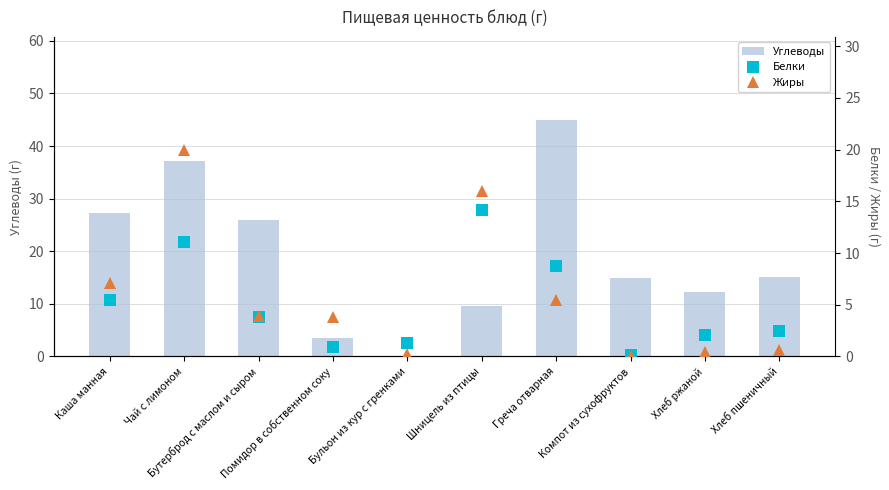

Where does the Белки series first go above 3?

Каша манная